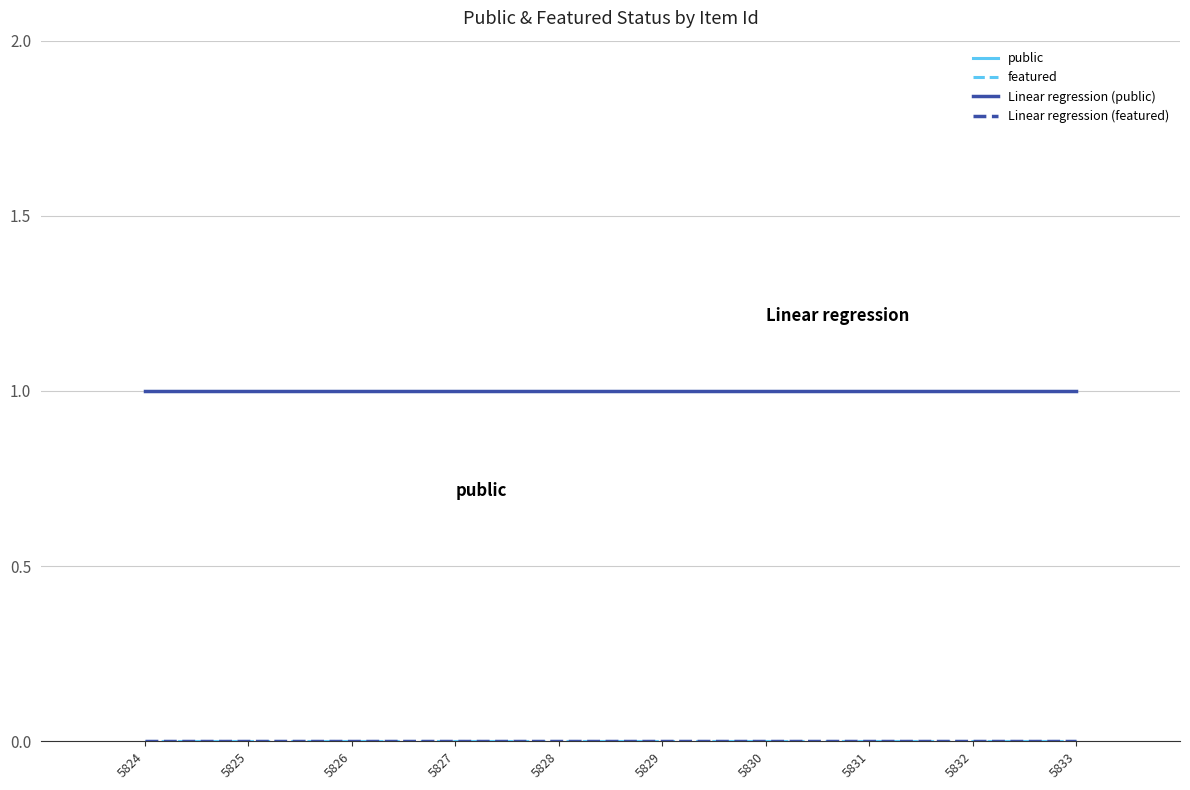

Does the chart have visible grid lines?

Yes